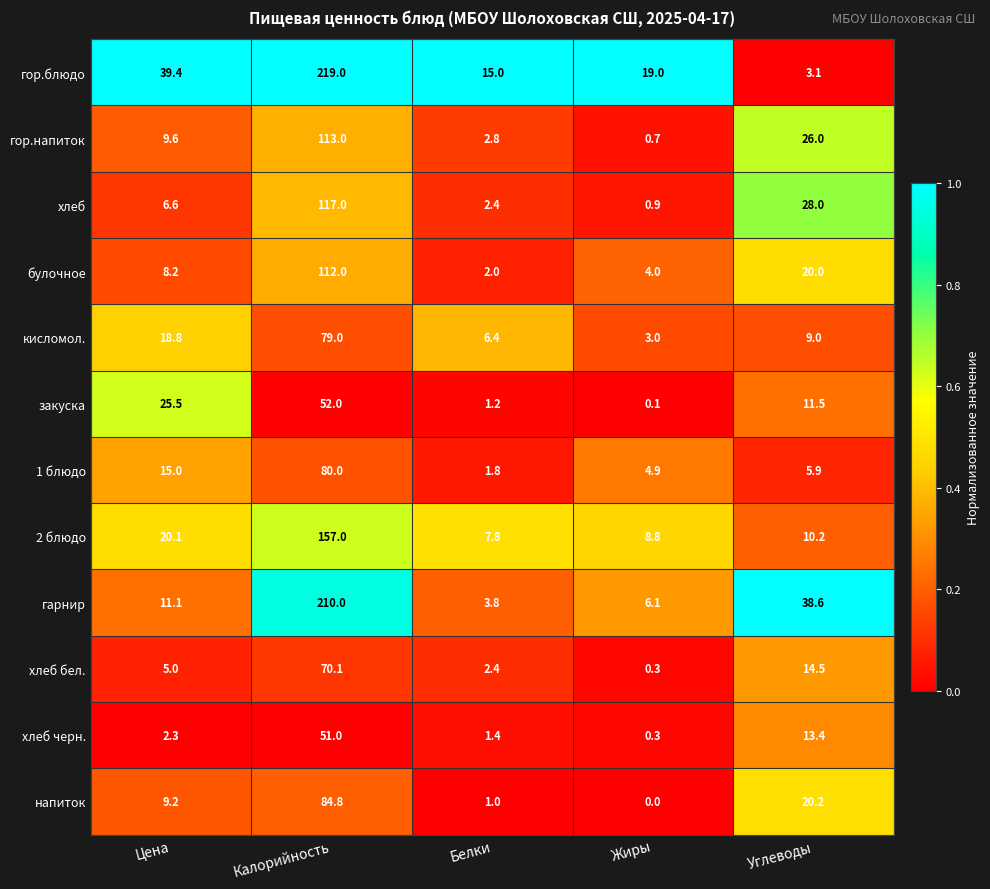

Which series has the widest spread of values?

гор.блюдо